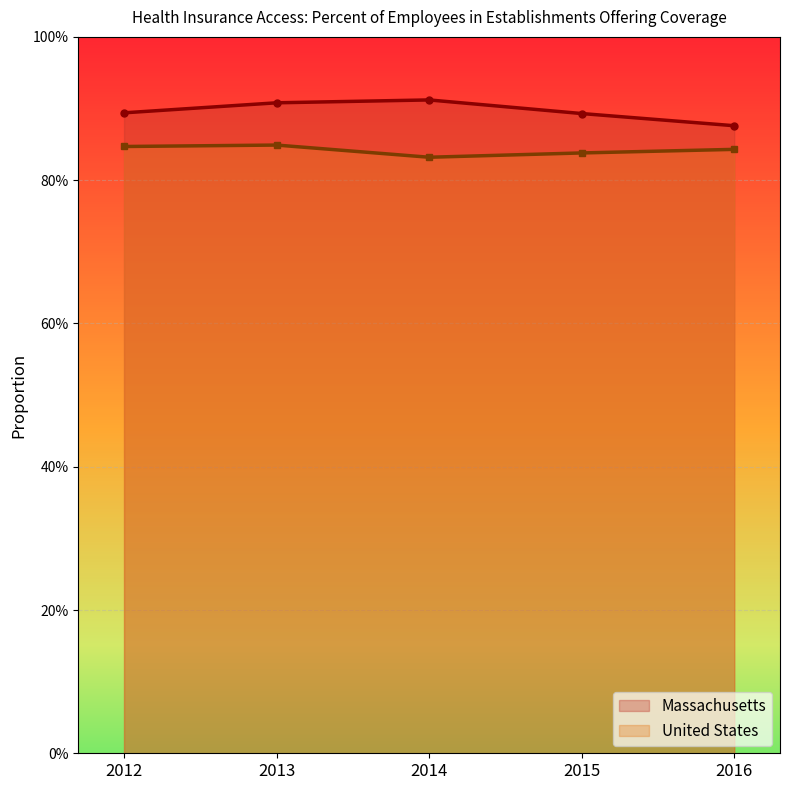

Count the number of data series in this chart.

2